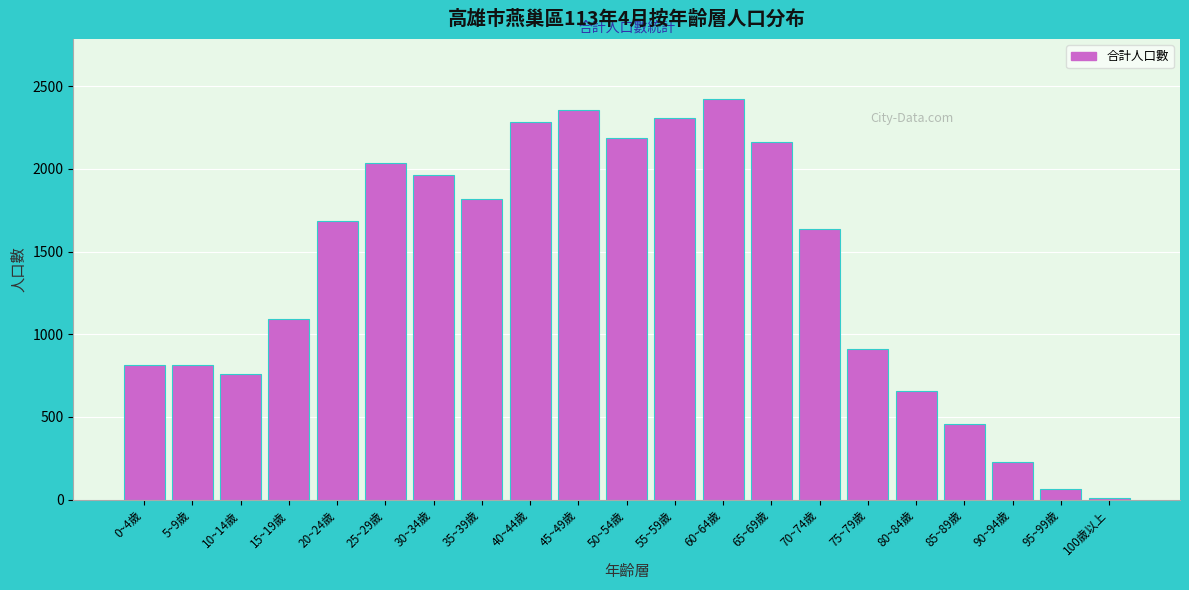

Between 85~89歲 and 95~99歲, which is larger?

85~89歲